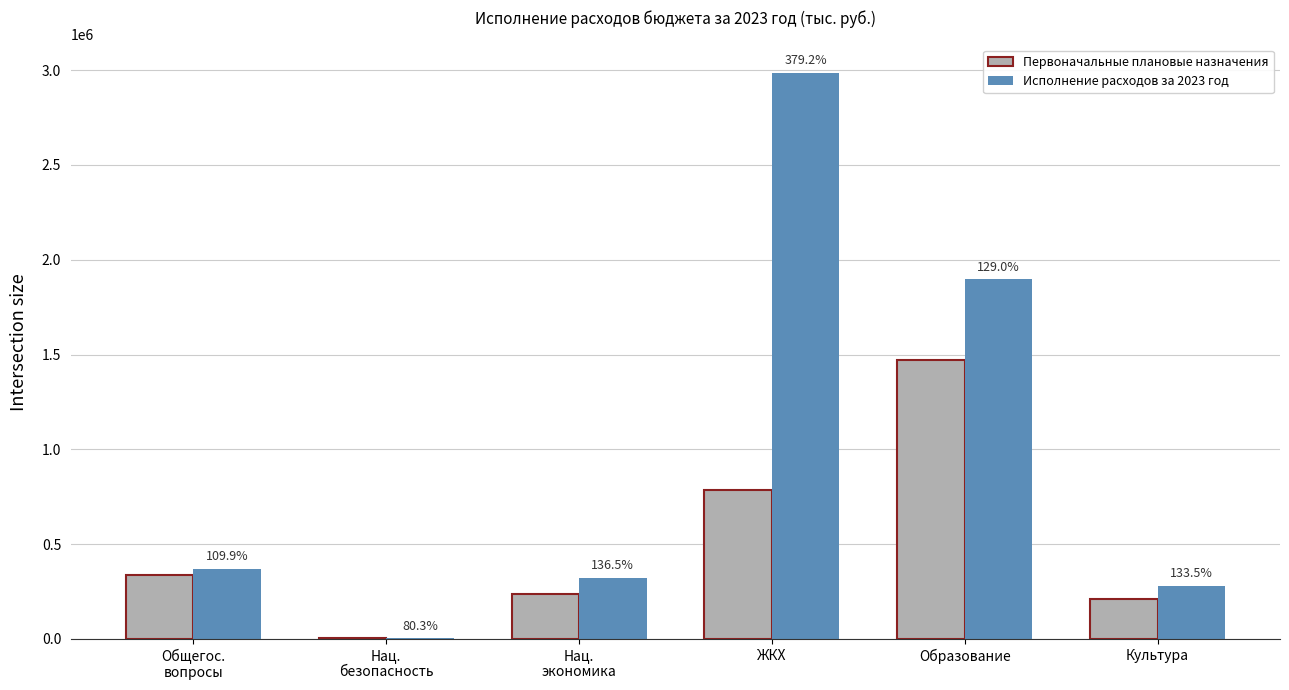

Reading left to right, transcribe all the data shown in this chart.

Первоначальные плановые назначения: 336436.7	3536.8	235634.2	787379.2	1470989.7	209025.2
Исполнение расходов за 2023 год: 369749.3	2841.1	321671.3	2986025.0	1897010.7	279000.3